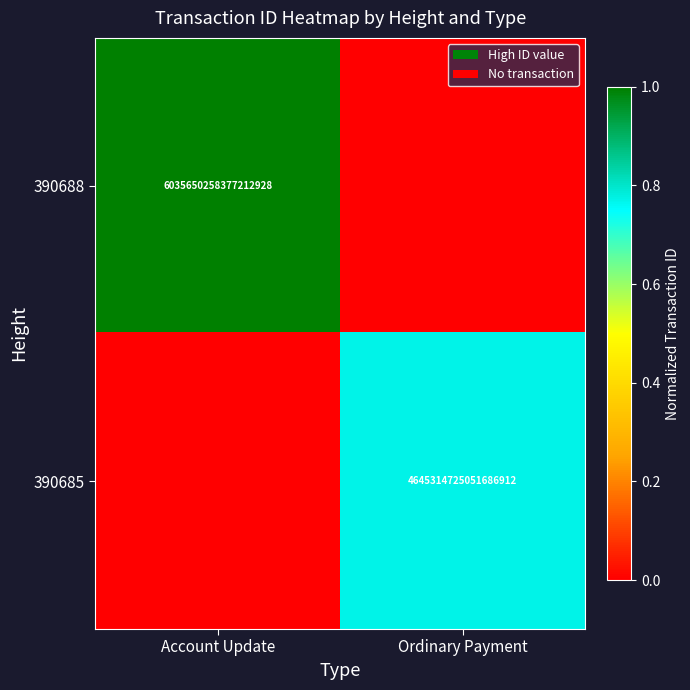

The 390688 series shows 3561485670270460416 at Account Update. True or false?

False